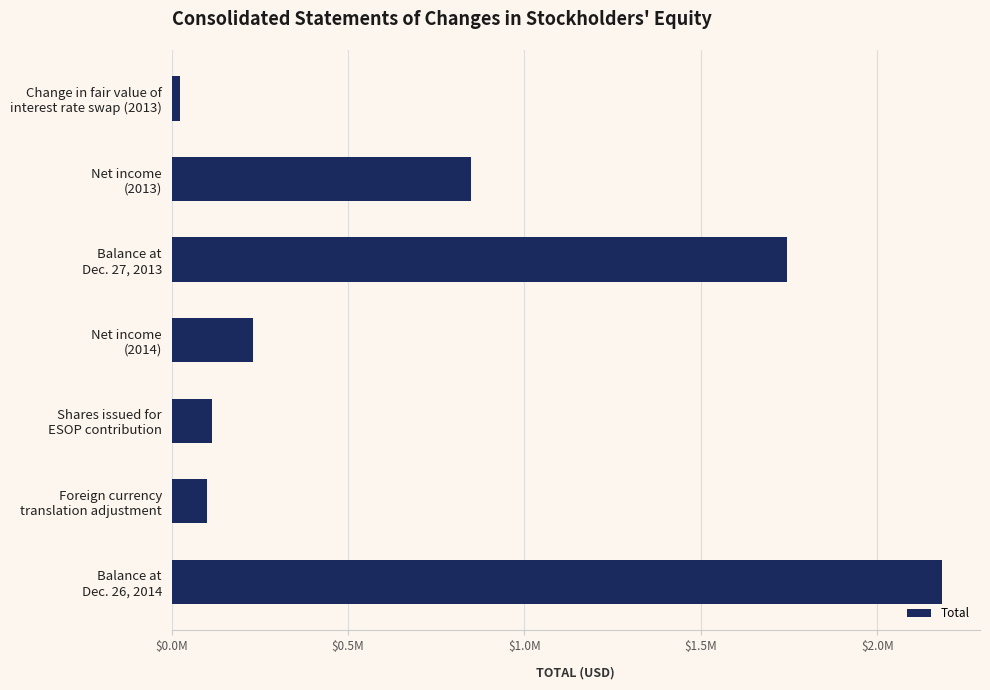

At which label is the value closest to 1102700?

Net income
(2013)